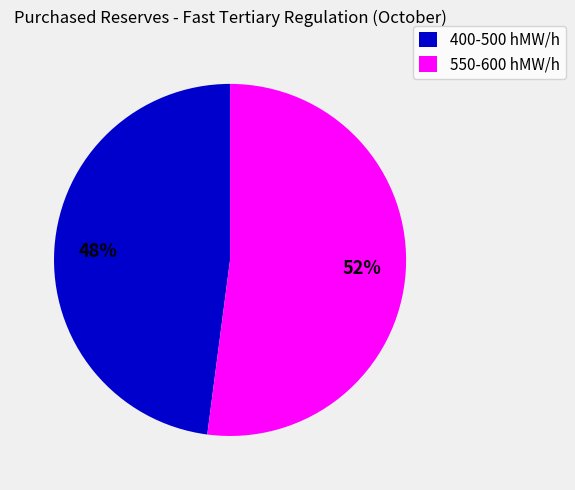

To the nearest percent, what is the average slice percentage?

50%